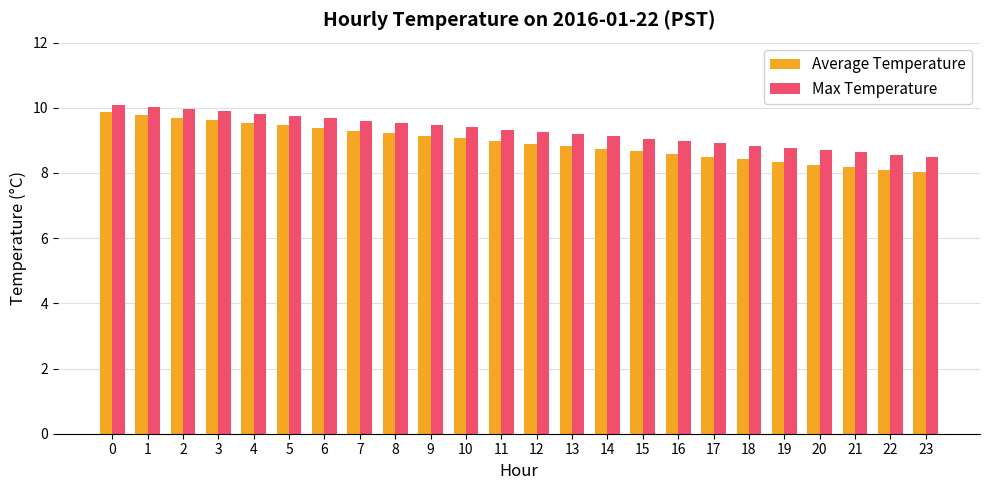

What is the difference between the highest and lowest values at 7?

0.3